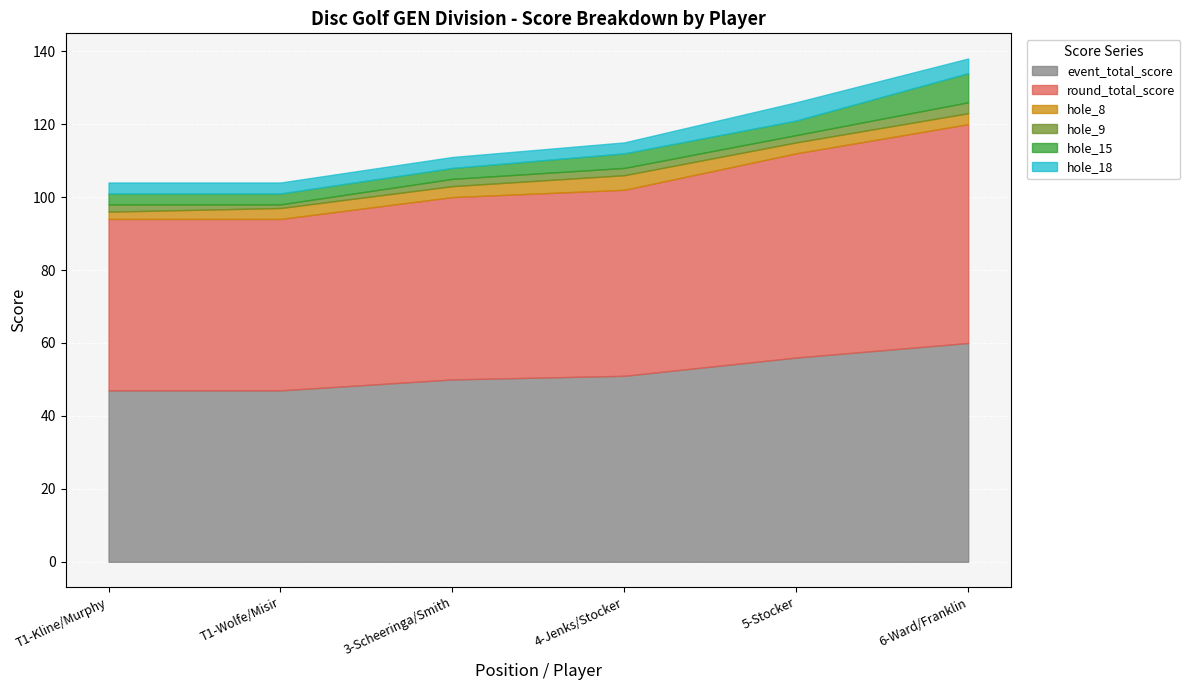

How many lines are shown in the chart?

6